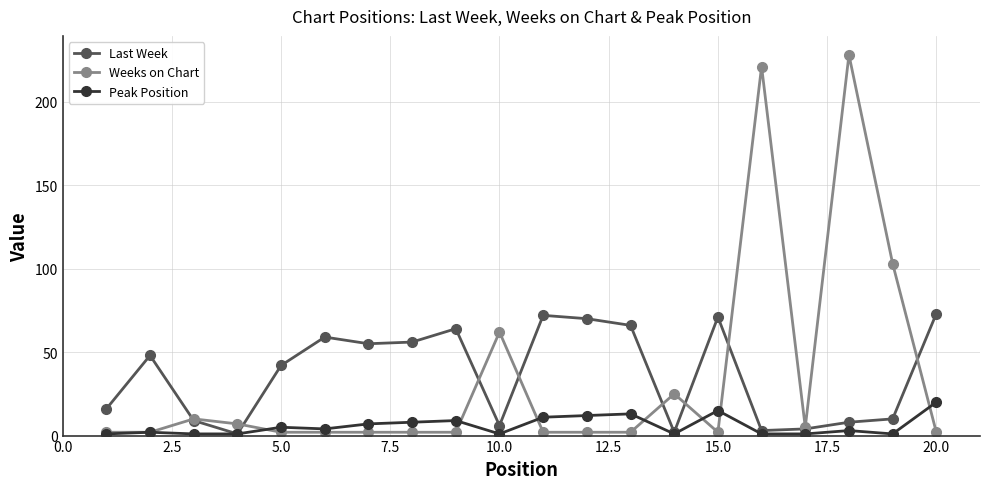

Rank the series by their maximum value, from highest to lowest.

Weeks on Chart, Last Week, Peak Position